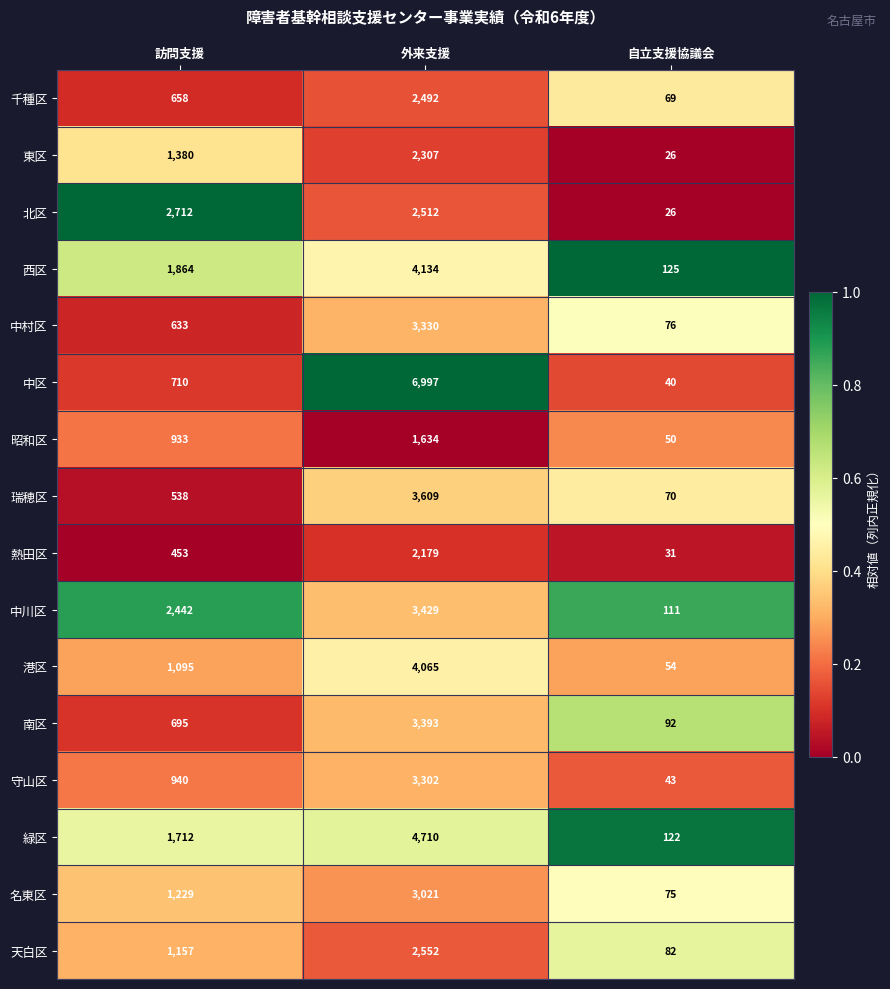

At which category is the sum across all series the highest?

外来支援